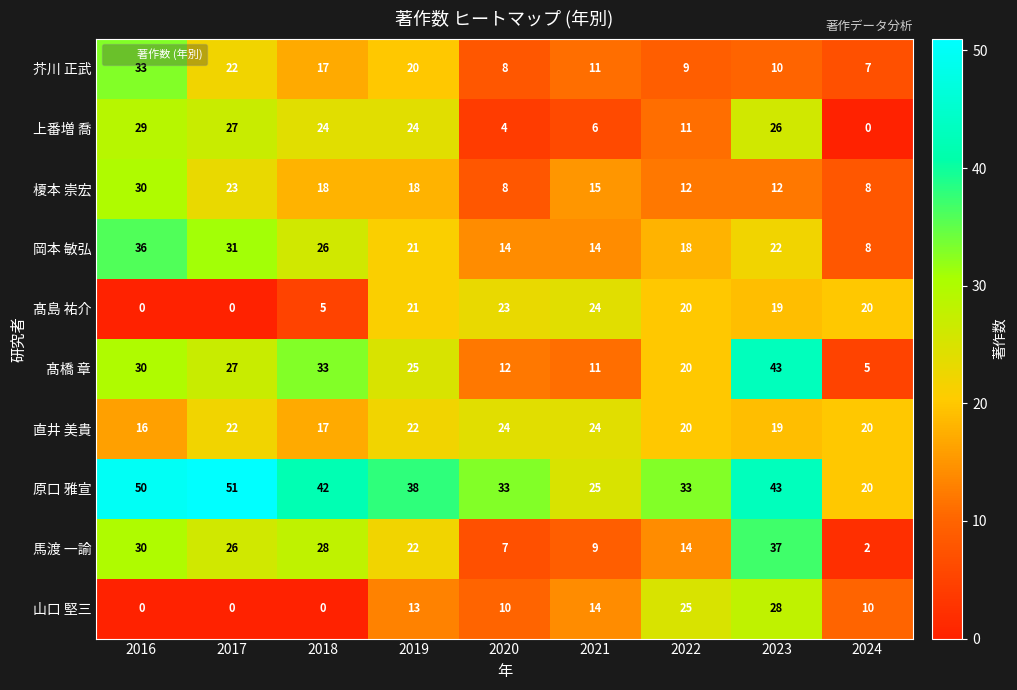

At which category is the sum across all series the highest?

2023